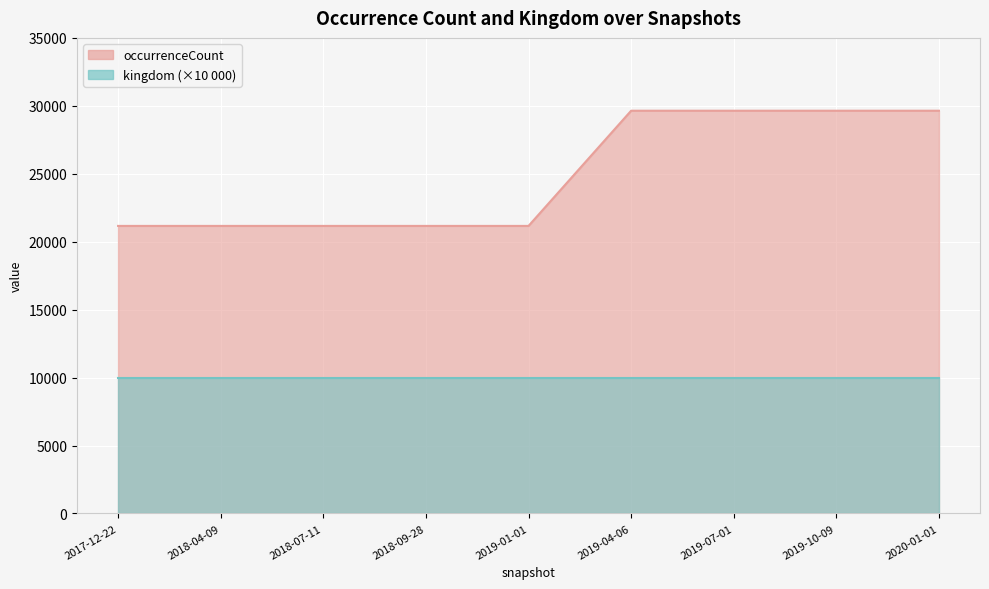

Reading left to right, what are all the values shown in this chart?

21161	21161	21161	21161	21161	29640	29640	29640	29640